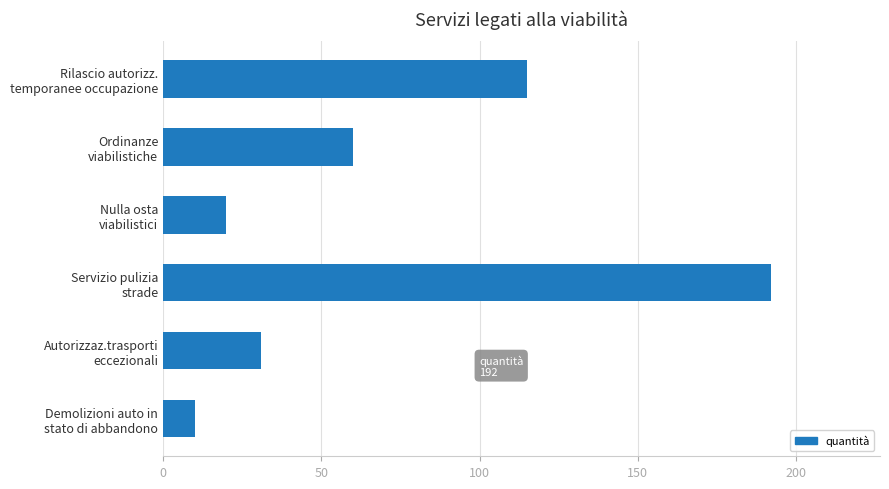

What is the value of the 4th bar from the top?

192